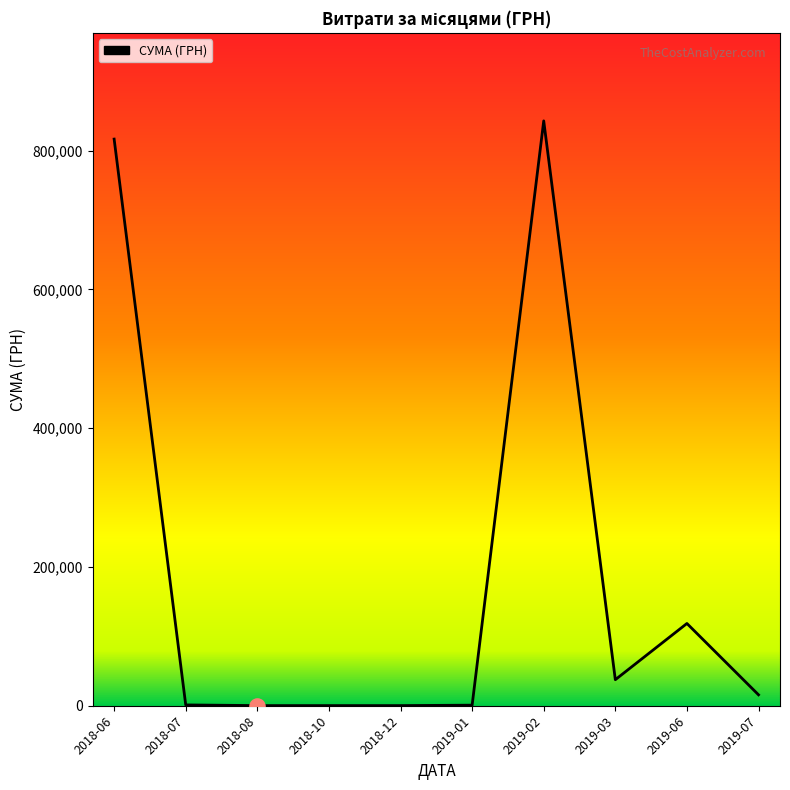

Which label corresponds to the largest value in the chart?

2019-02